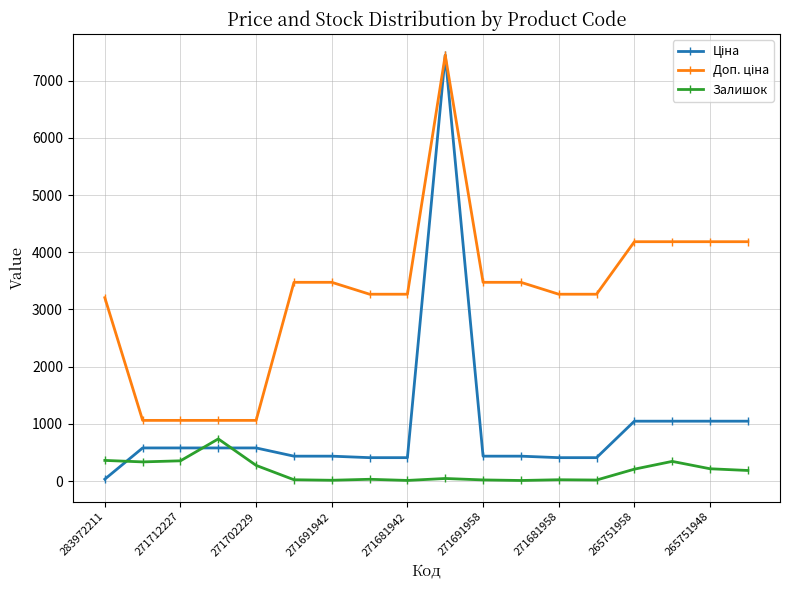

What is the maximum value shown in the chart?

7444.6